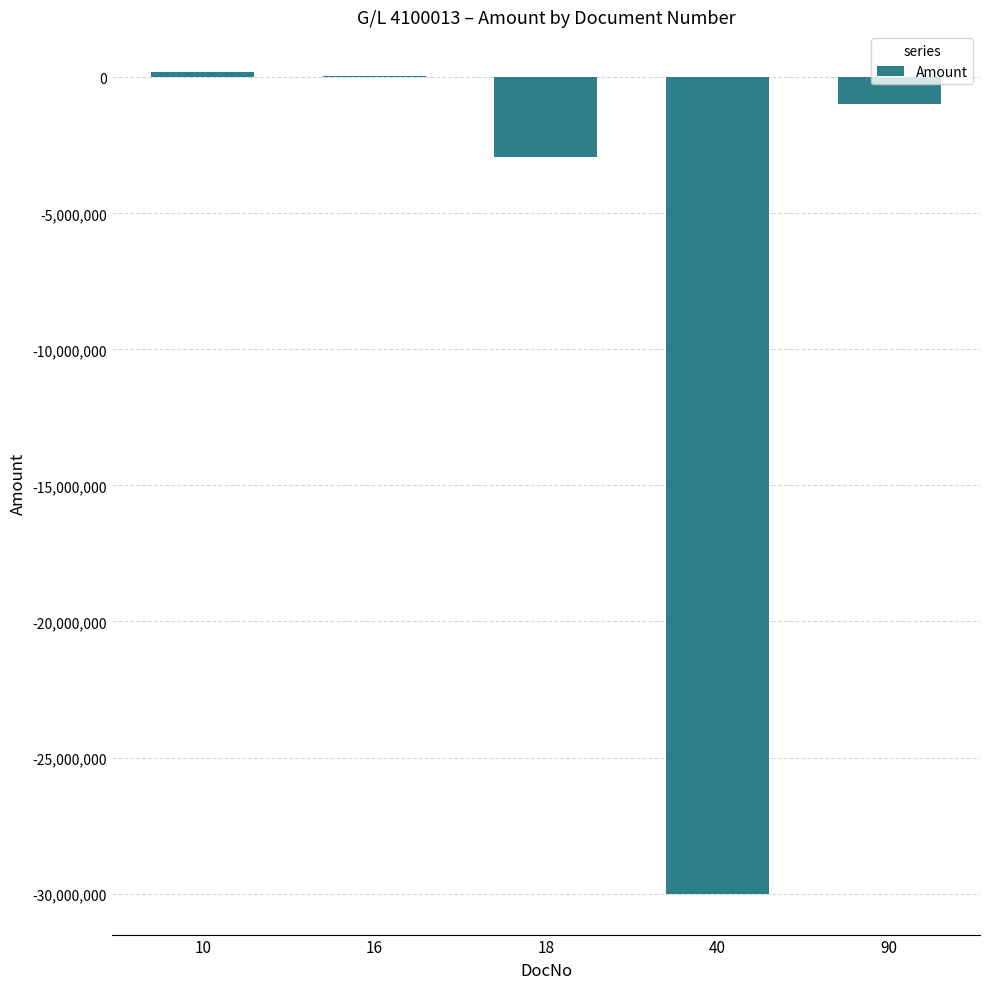

What is the greatest value displayed?

185000